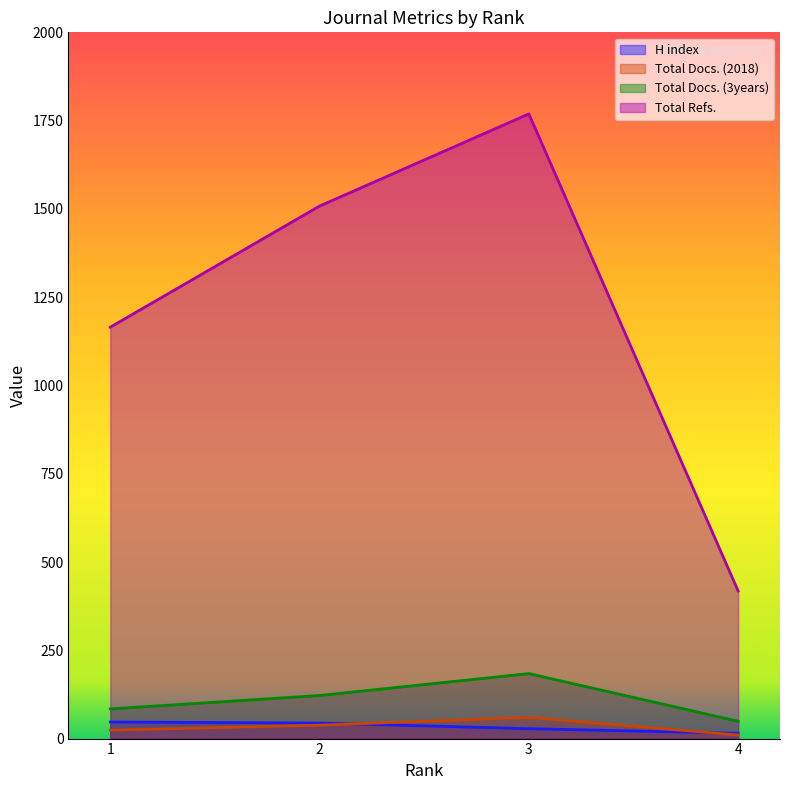

What is the maximum value for Total Refs.?

1769